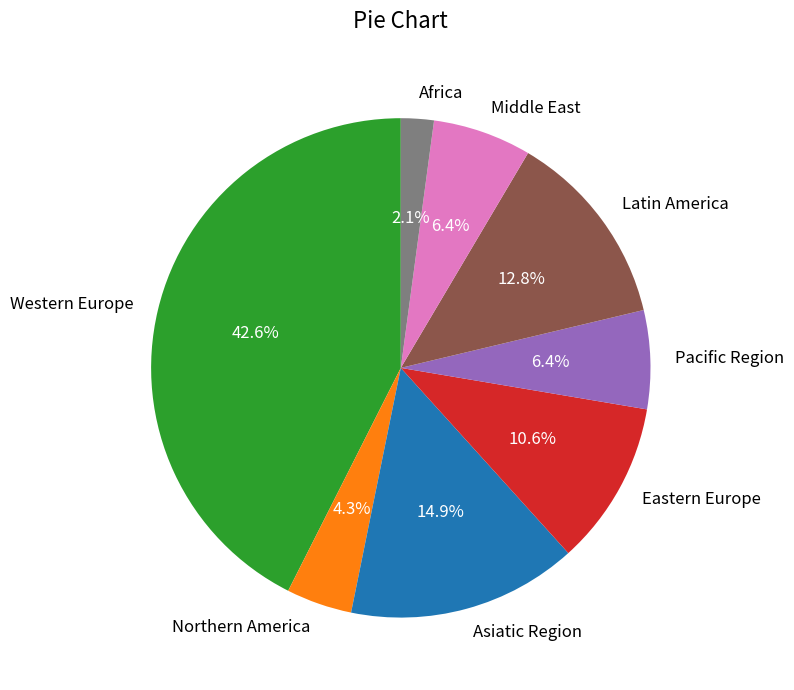

The Middle East slice represents 6% of the pie. True or false?

True